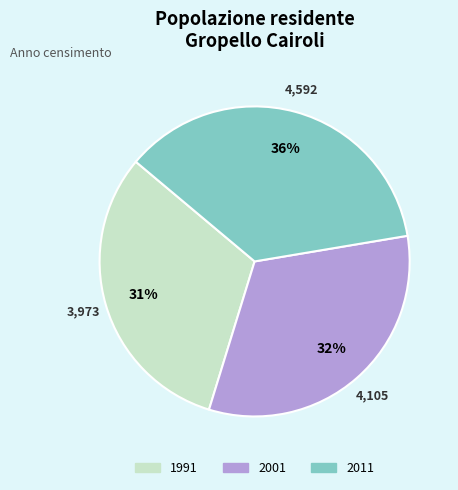

Does 1991 account for over 50% of the chart?

No